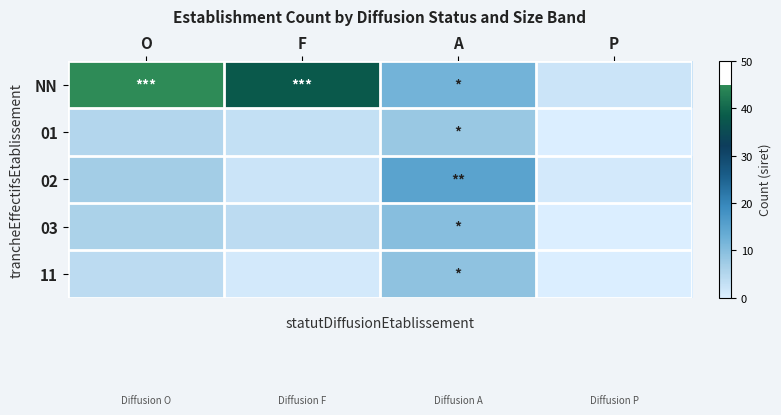

At which category does the chart reach its minimum across all series?

P